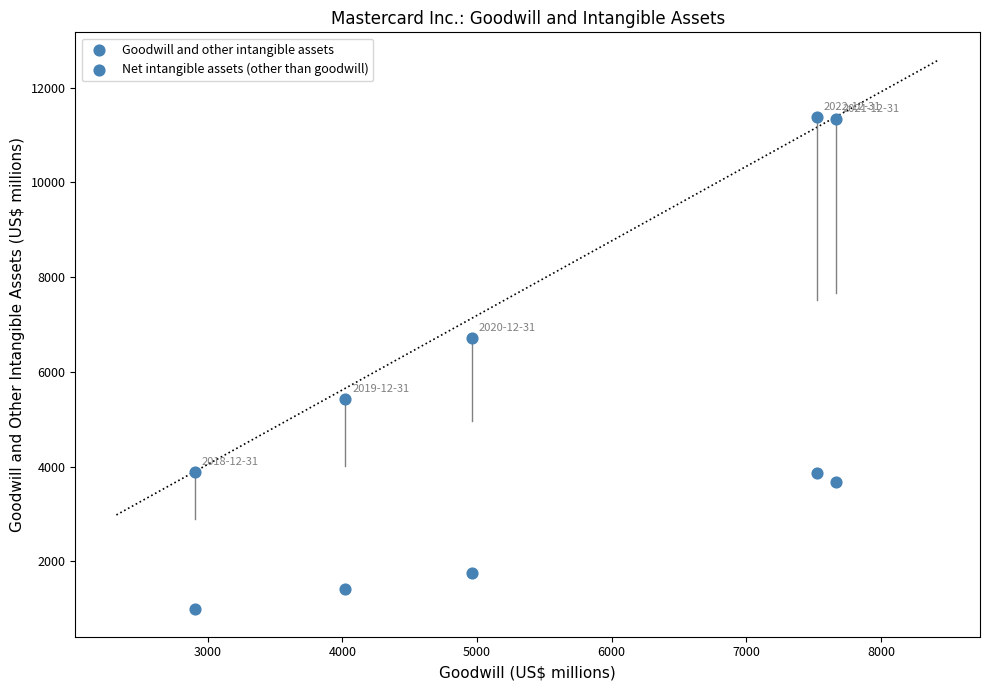

How many points are shown in the scatter plot?

10